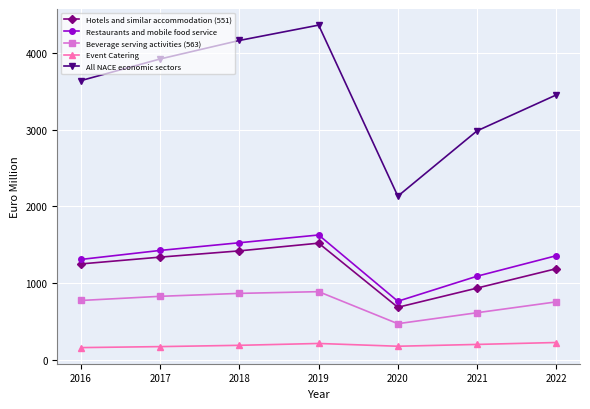

Is it true that Event Catering equals 186.8 at 2018?

True